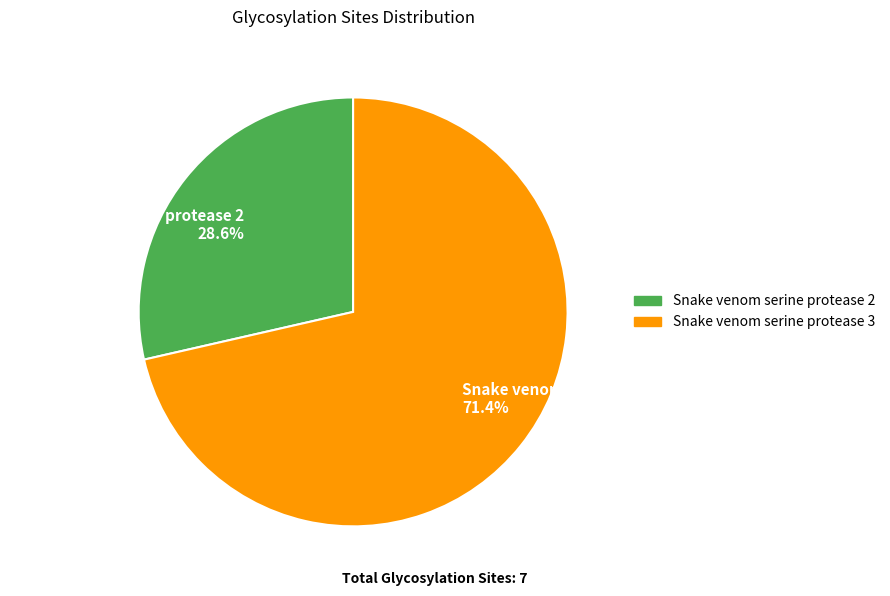

To the nearest percent, what is the average slice percentage?

50%